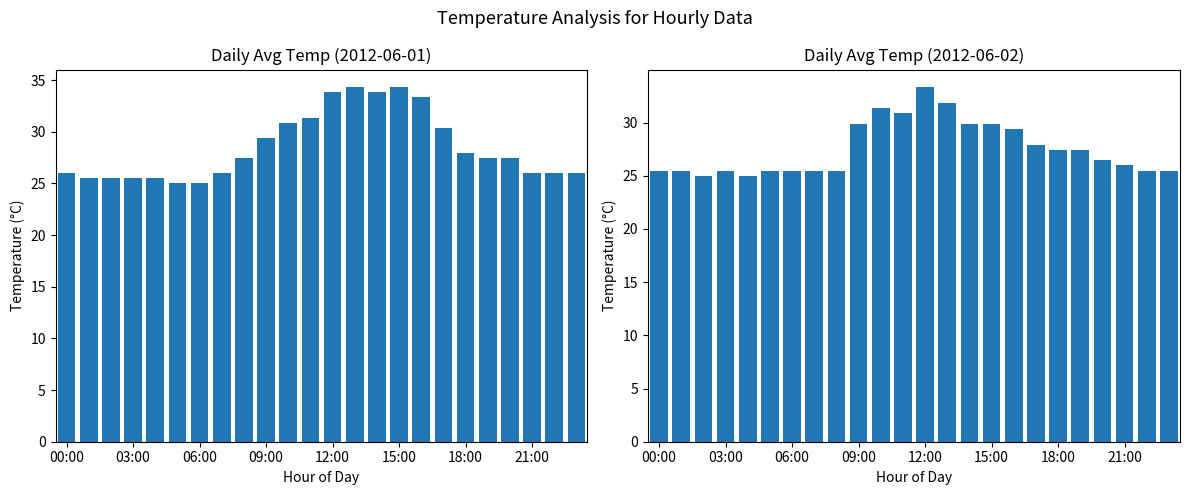

Are the bars horizontal?

No